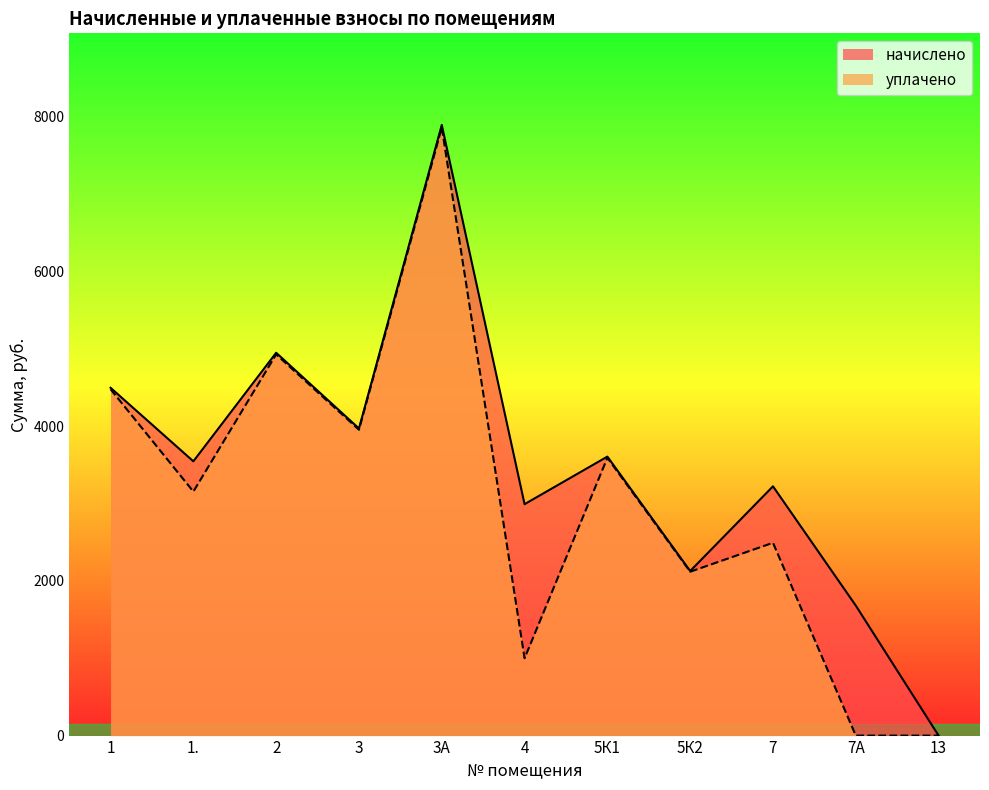

What are all the series names shown in the legend?

начислено, уплачено